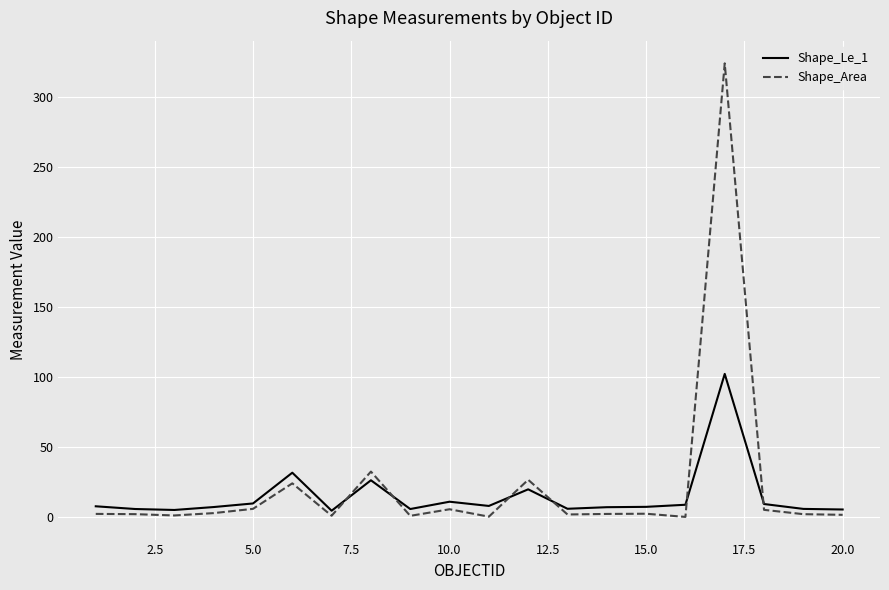

Which series has the largest range (max minus min)?

Shape_Area